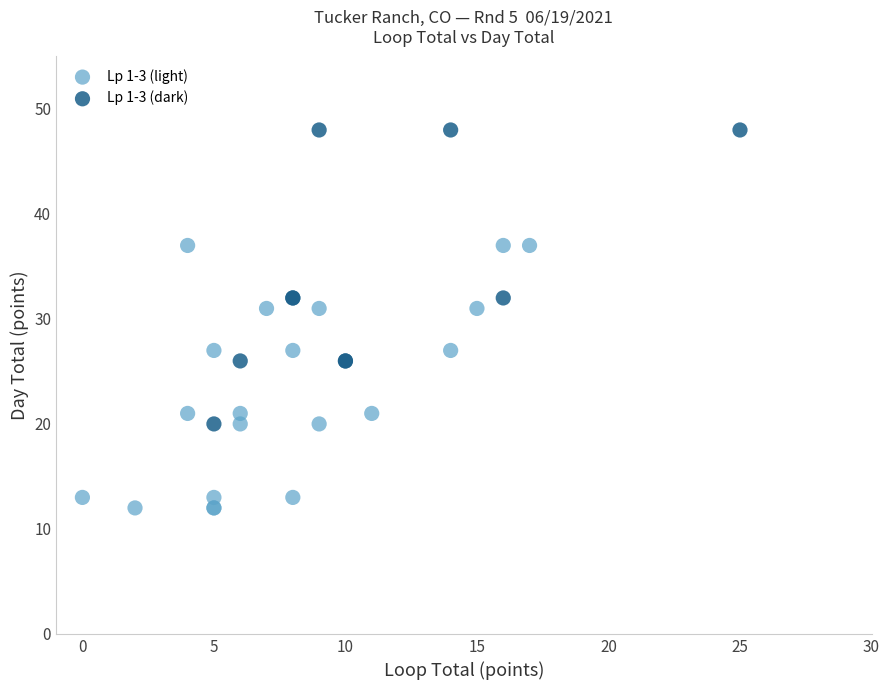

Which series reaches the minimum Y coordinate?

Lp 1-3 (light)